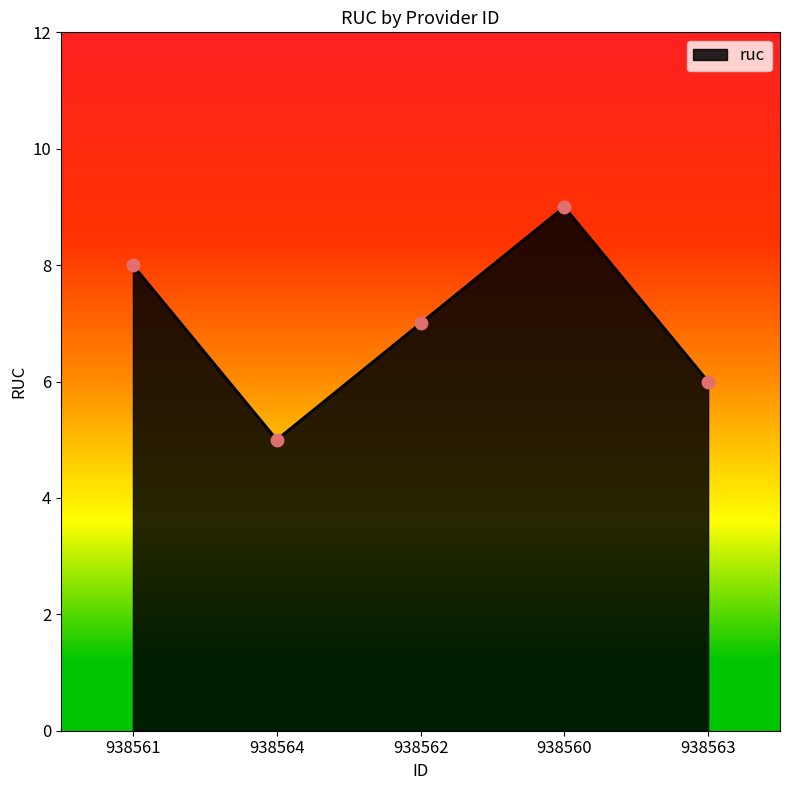

What is the change in value from 938561 to 938560?

+1